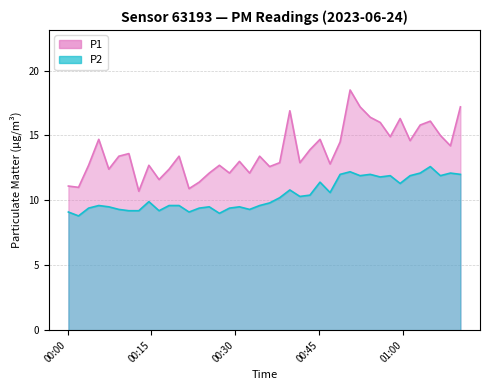

Which series has the largest total across all categories?

P1